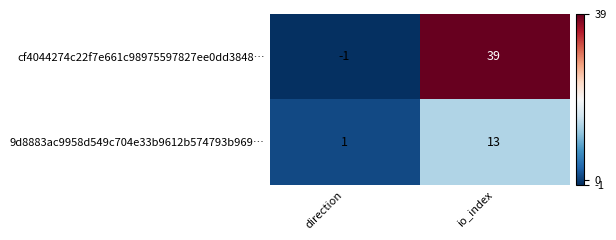

Where is 9d8883ac9958d549c704e33b9612b574793b969… nearest to the value 7?

direction